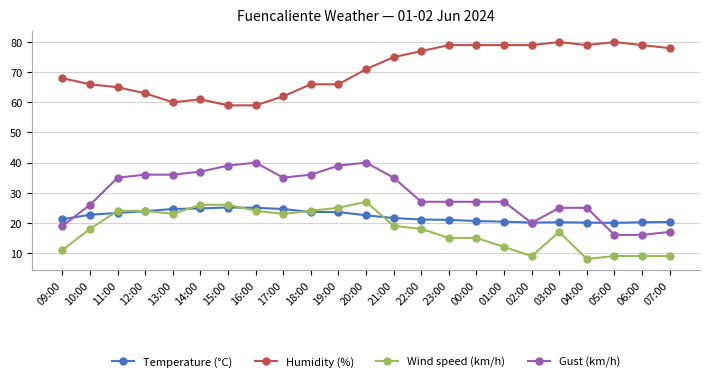

What are all the series names shown in the legend?

Temperature (°C), Humidity (%), Wind speed (km/h), Gust (km/h)